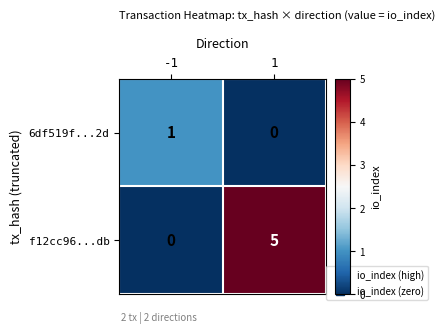

What is the greatest value displayed?

5